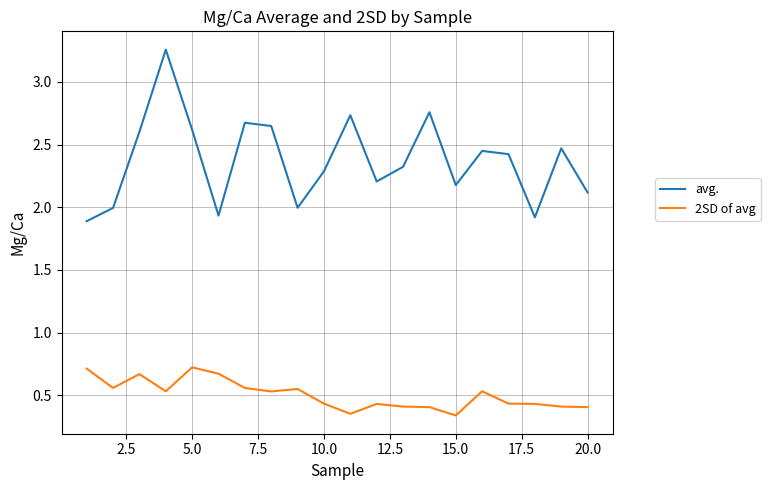

True or false: 2SD of avg and avg. cross at least once.

False